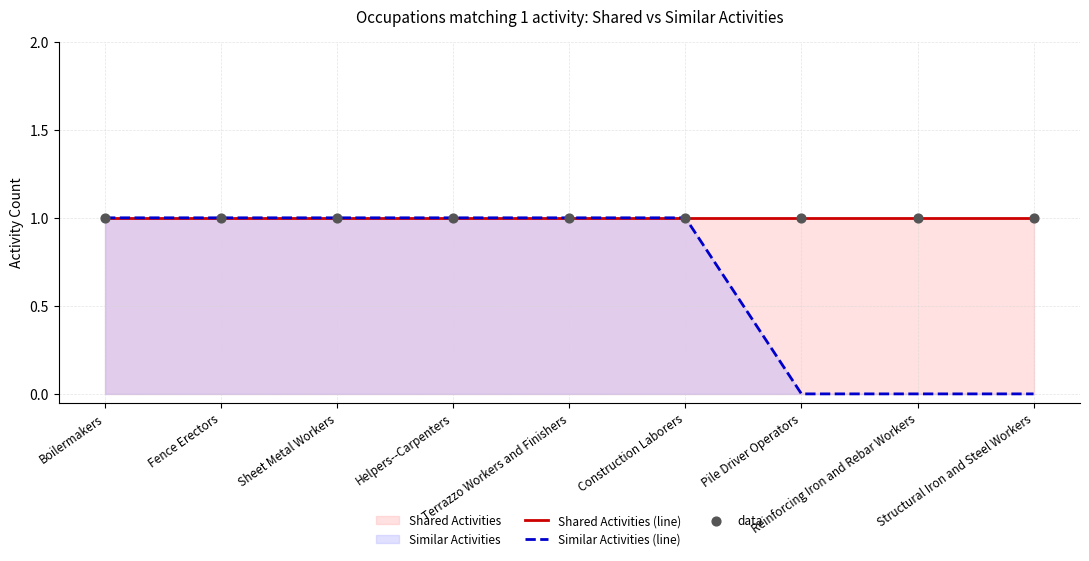

Is the value of Similar Activities (line) at Structural Iron and Steel Workers greater than the value of Shared Activities (line) at Boilermakers?

No